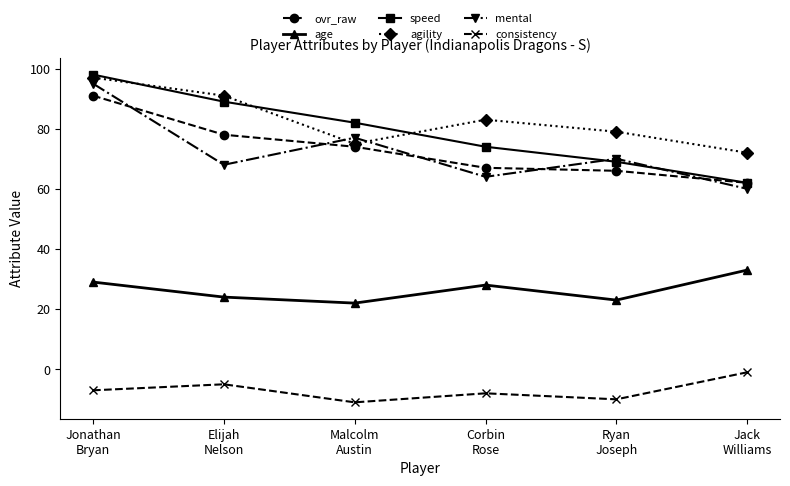

How many series are shown in this chart?

6